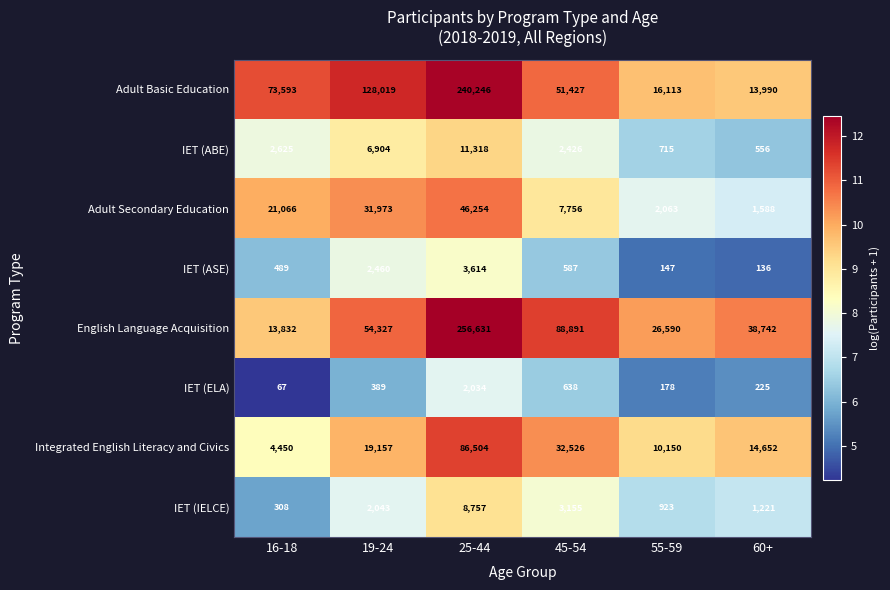

Which series changed the most between 16-18 and 45-54?

English Language Acquisition